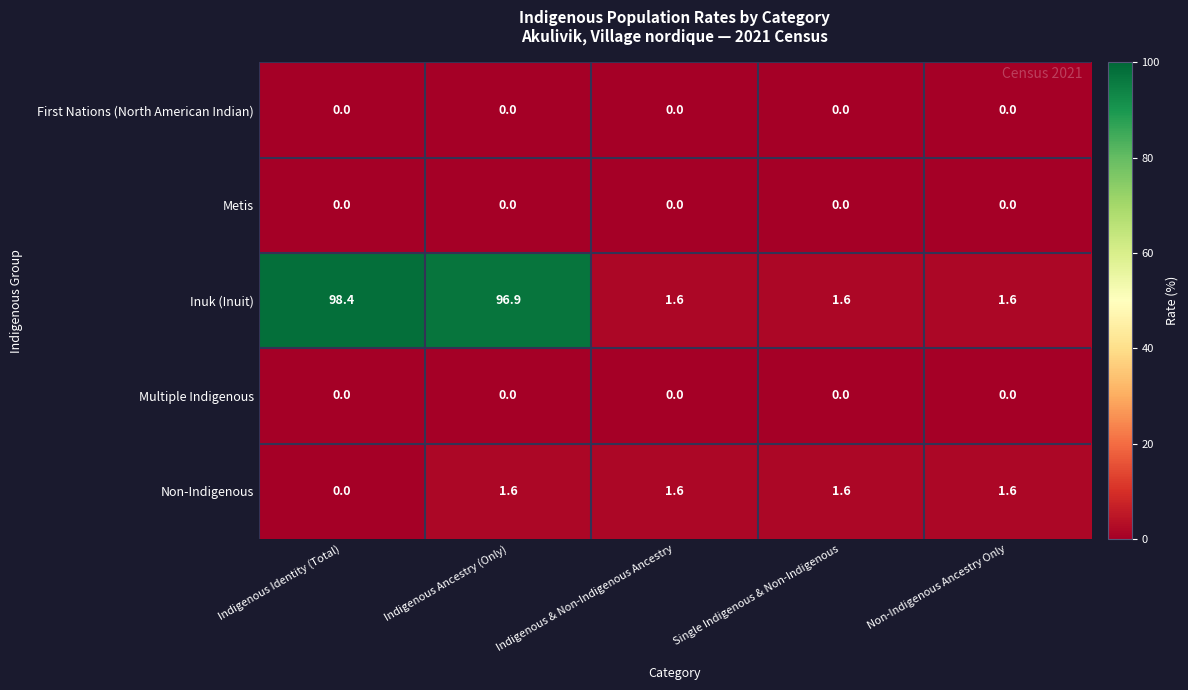

Which label corresponds to the largest value in the chart?

Indigenous Identity (Total)